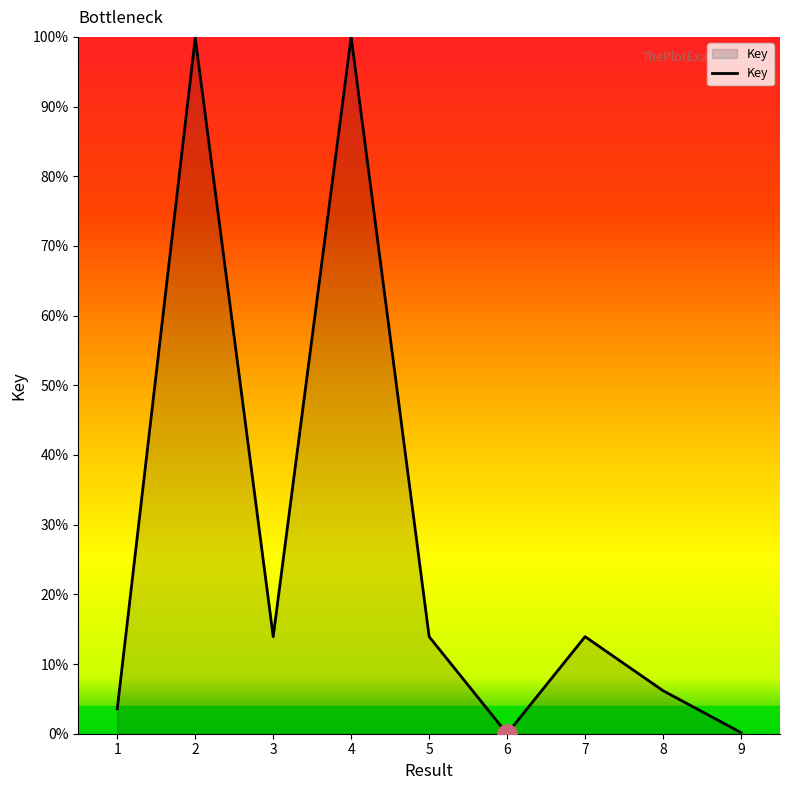

How many lines are shown in the chart?

1